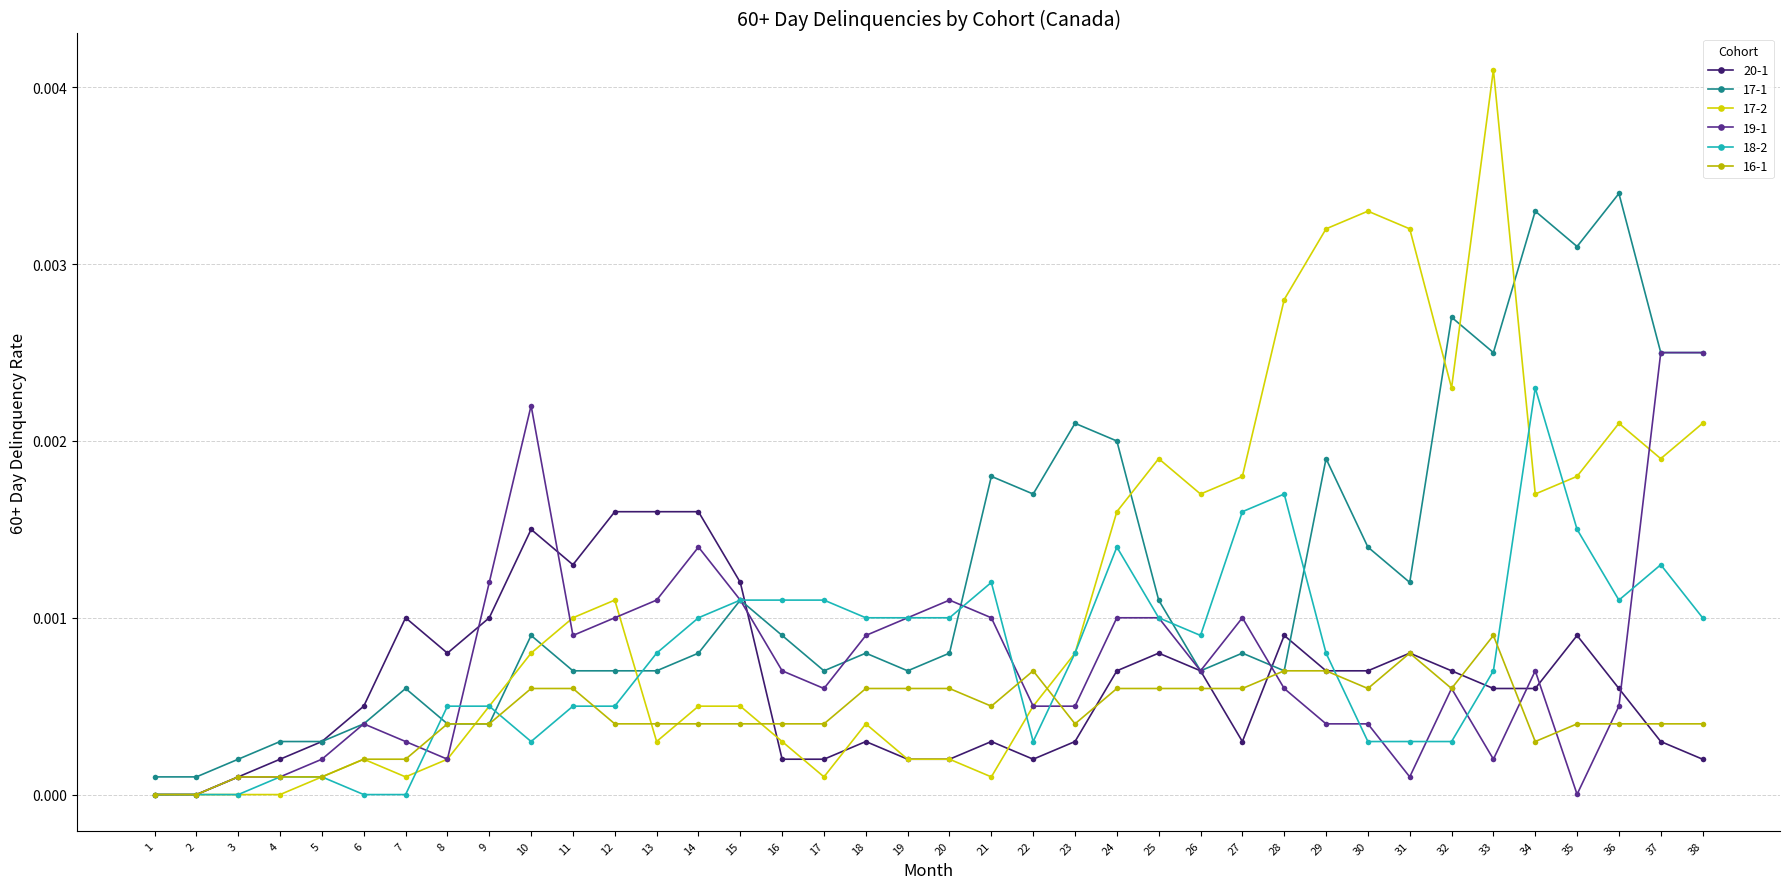

Is it true that 17-2 equals 0.0 at 23?

False